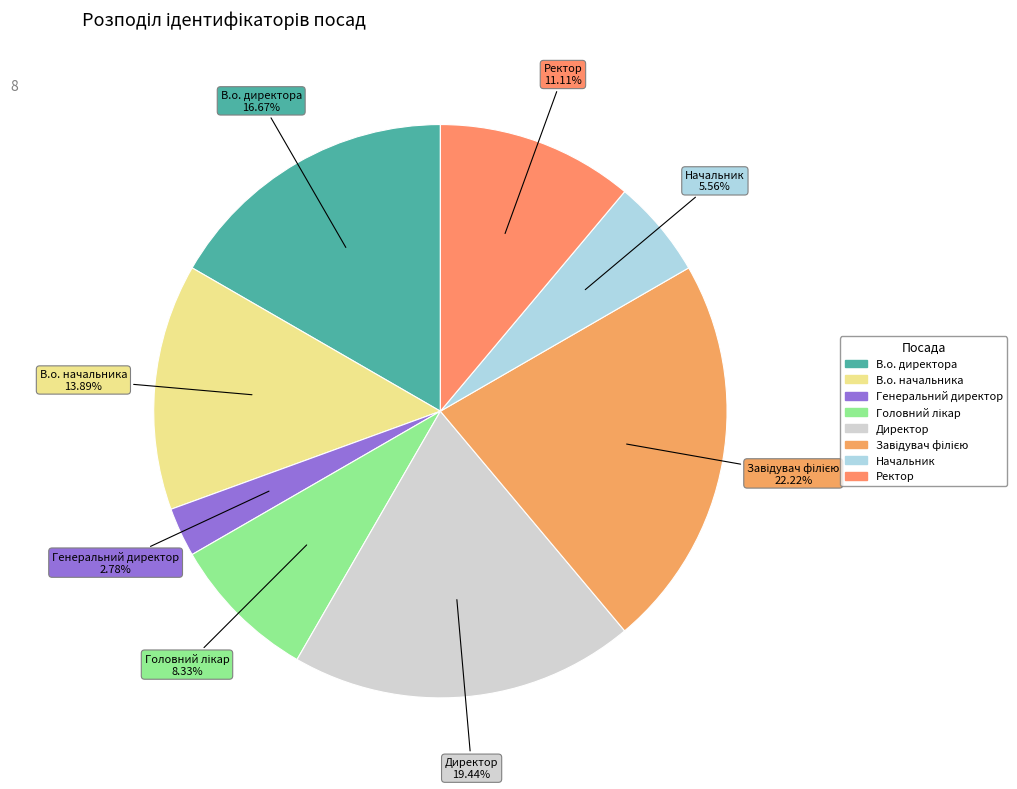

Count the number of slices in the pie.

8